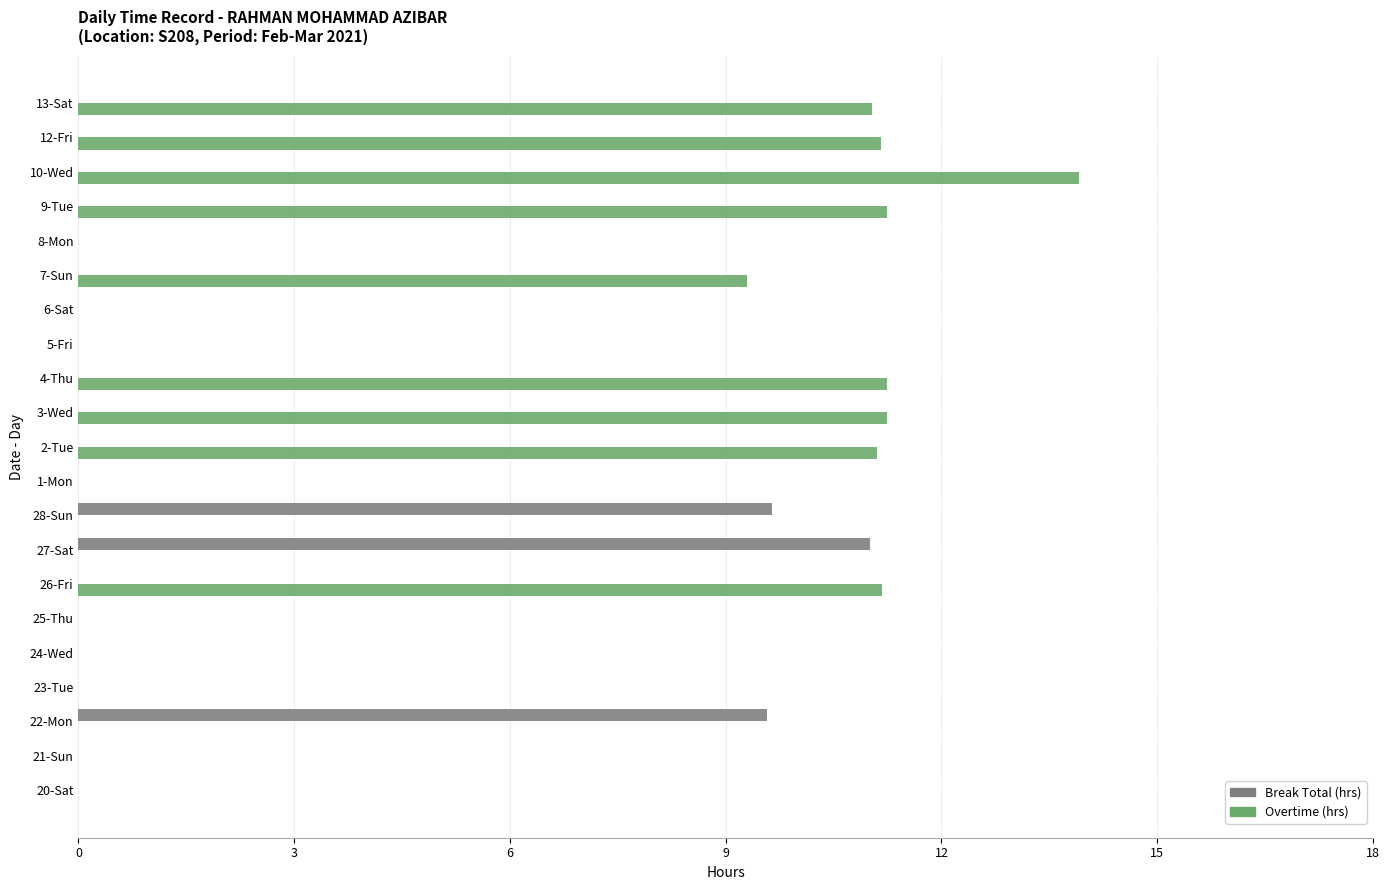

What is the total value across all series at 2-Tue?

11.1